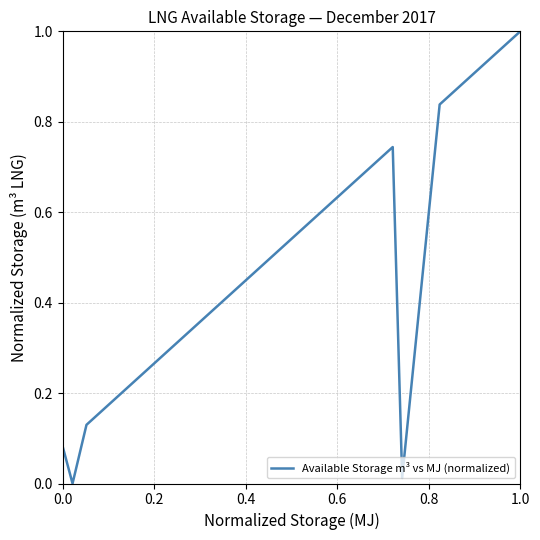

How many lines are shown in the chart?

1